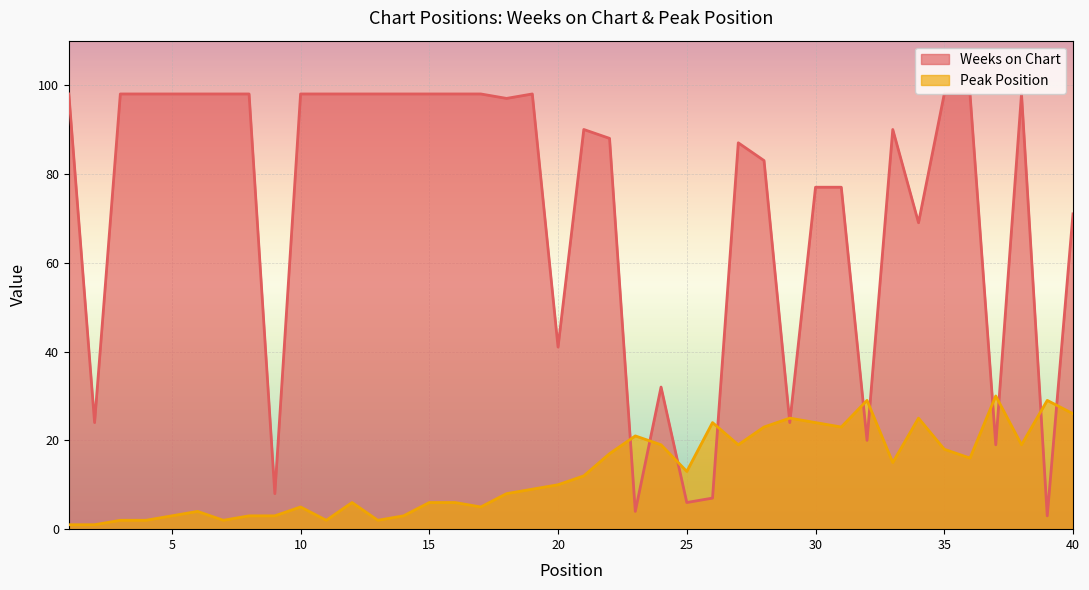

How many times do Weeks on Chart and Peak Position cross each other?

12